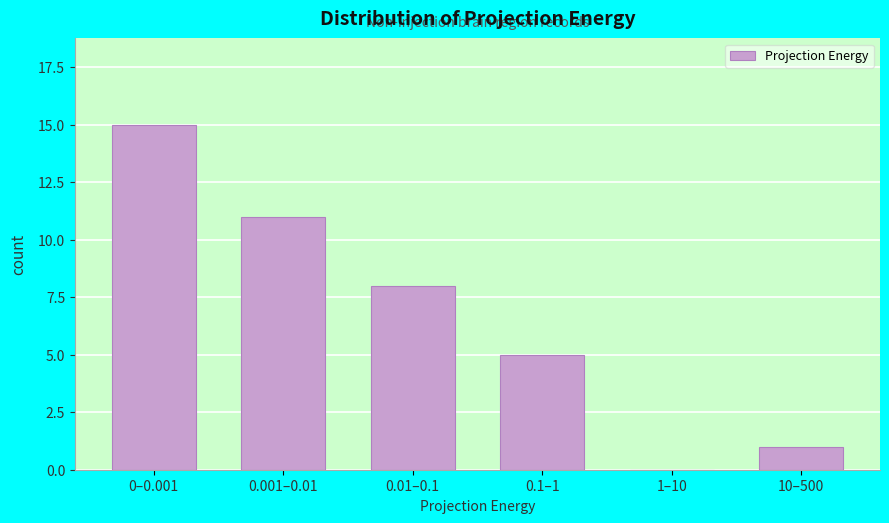

Reading left to right, list all the values displayed in this chart.

0–0.001=15	0.001–0.01=11	0.01–0.1=8	0.1–1=5	1–10=0	10–500=1